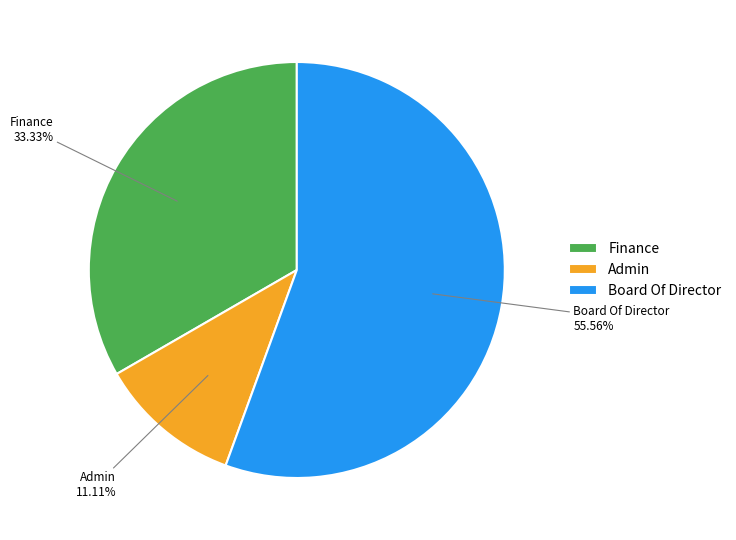

How many slices are in this pie chart?

3